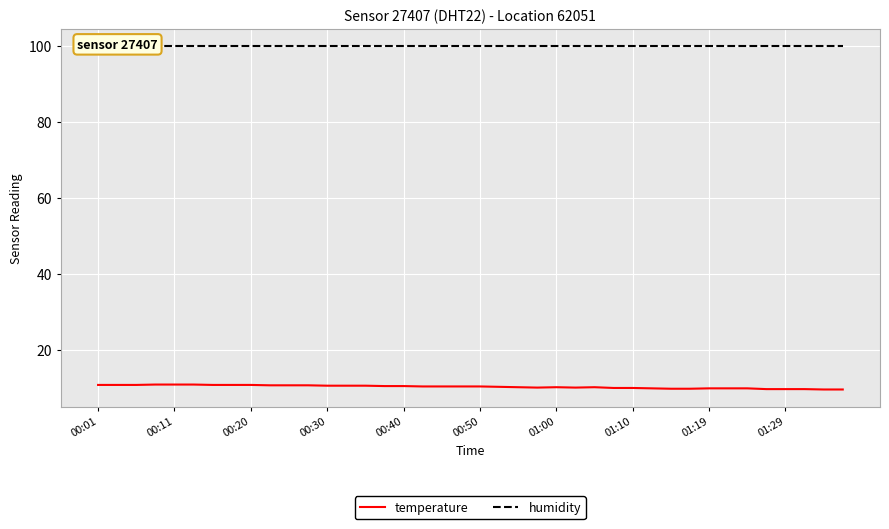

Reading left to right, what are all the values shown in this chart?

temperature: 10.8	10.8	10.8	10.9	10.9	10.9	10.8	10.8	10.8	10.7	10.7	10.7	10.6	10.6	10.6	10.5	10.5	10.4	10.4	10.4	10.4	10.3	10.2	10.1	10.2	10.1	10.2	10.0	10.0	9.9	9.8	9.8	9.9	9.9	9.9	9.7	9.7	9.7	9.6	9.6
humidity: 99.9	99.9	99.9	99.9	99.9	99.9	99.9	99.9	99.9	99.9	99.9	99.9	99.9	99.9	99.9	99.9	99.9	99.9	99.9	99.9	99.9	99.9	99.9	99.9	99.9	99.9	99.9	99.9	99.9	99.9	99.9	99.9	99.9	99.9	99.9	99.9	99.9	99.9	99.9	99.9